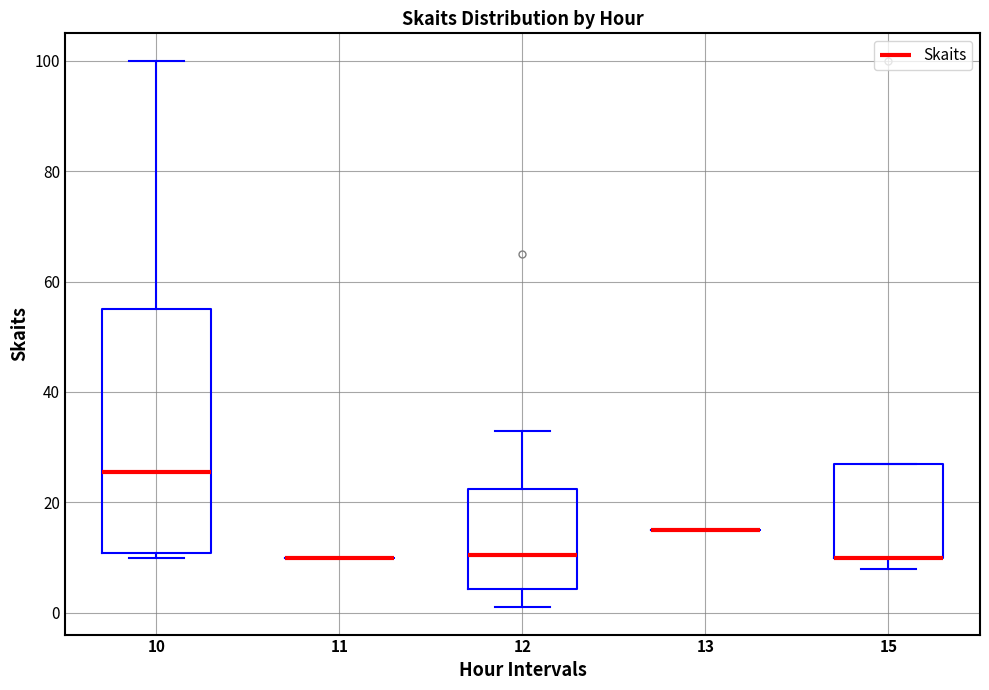

Reading left to right, transcribe this box plot: for each box, give where its median line is, the range the box spans, and where its two whiskers end, as read against the y-axis. The values are not printed on the chart, so give them approximately, as read against the axis.

10: median 26, box 10 to 56, whiskers 10 (just below the box's lower edge) to 100
11: box collapsed to a line at 10, whiskers 10 to 10
12: median 10, box 4 to 22, whiskers 2 to 34
13: box collapsed to a line at 16, whiskers 16 to 16
15: median 10 (drawn on the box's lower edge), box 10 to 28, whiskers 8 to 28